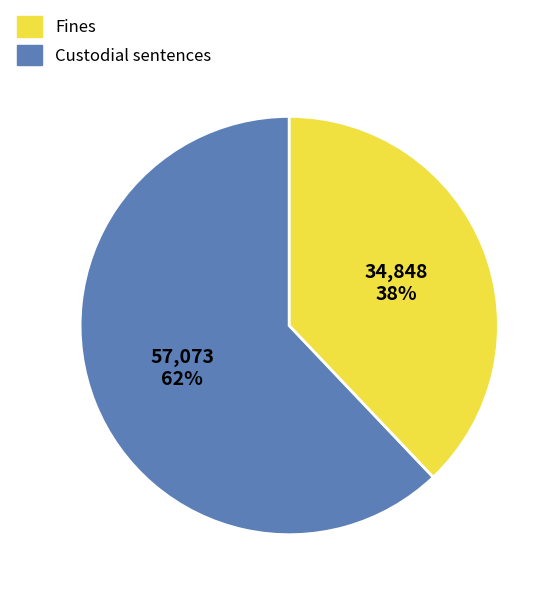

To the nearest percent, what is the difference between the largest and smallest slice percentages?

24%